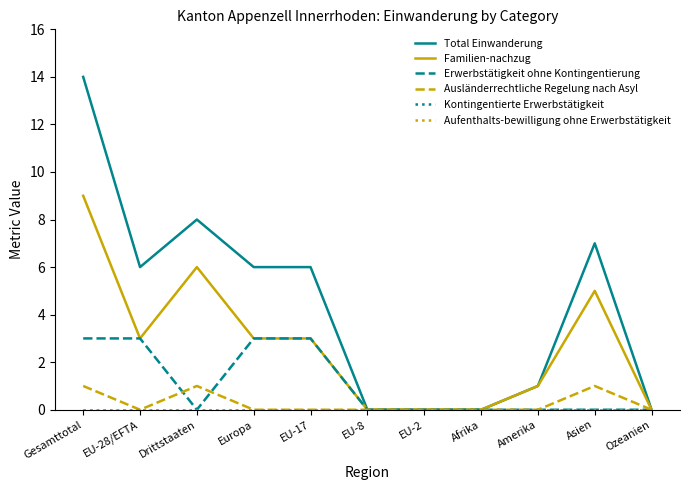

True or false: Aufenthalts-bewilligung ohne Erwerbstätigkeit has more than 2 points higher than both neighbors.

False